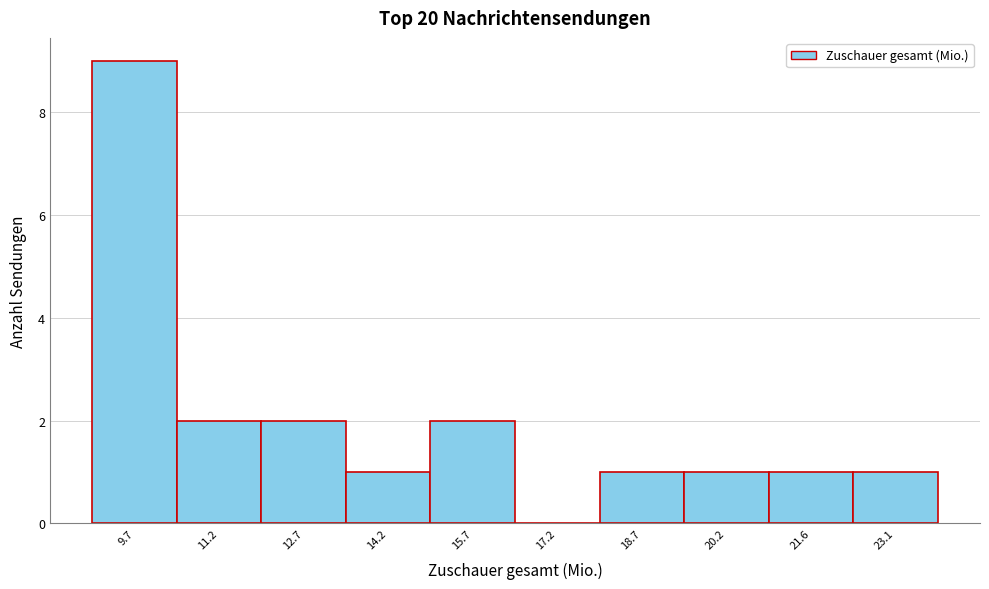

What is the height of the bar covering 21.0 to 22.4 on the x-axis? Neither the bar edges nor the heights are printed on the chart, so give them approximately, as read against the axes.

1